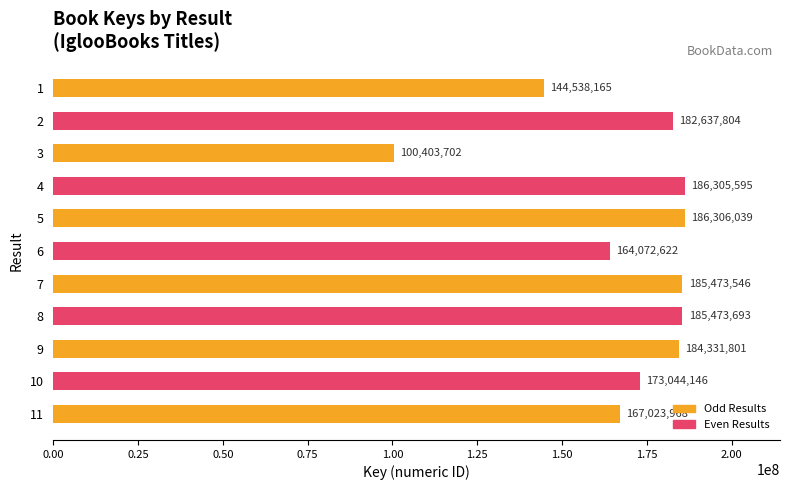

What is the approximate value at 6?

164072622